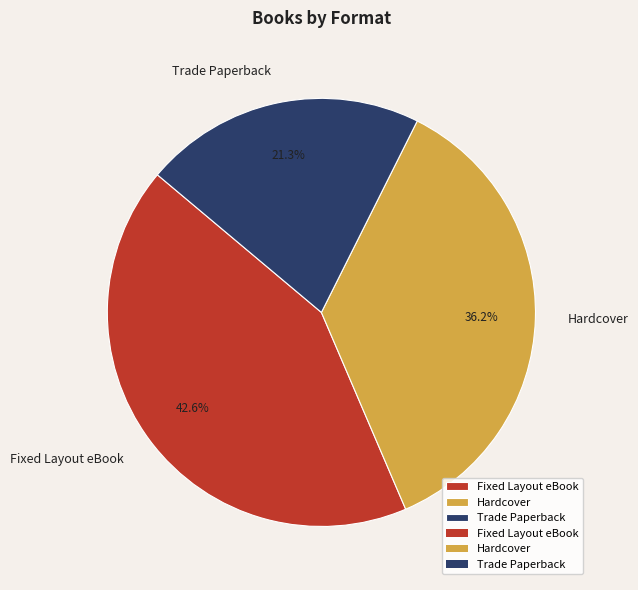

How many slices are in this pie chart?

3